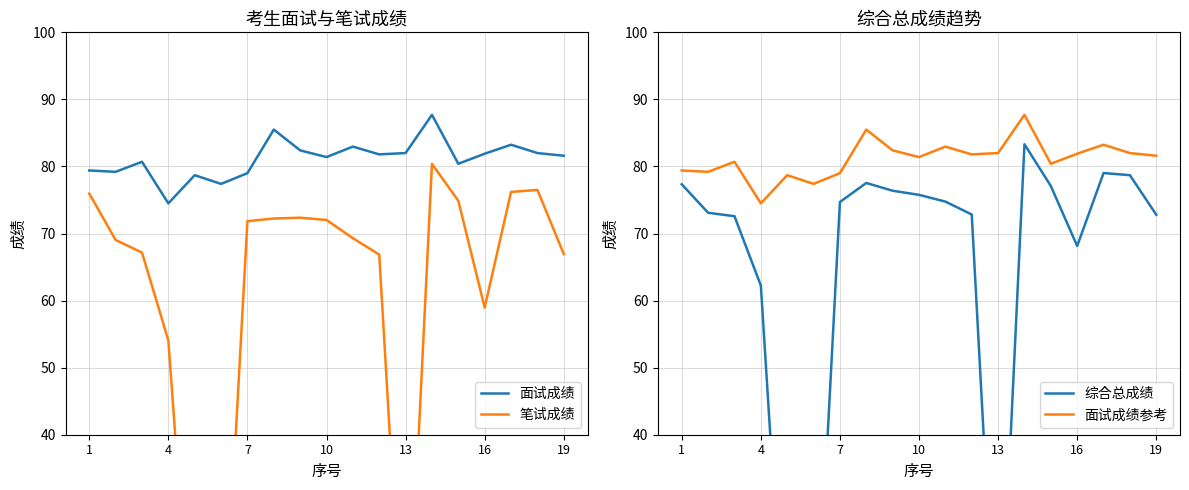

What is the maximum value for 面试成绩?

87.7